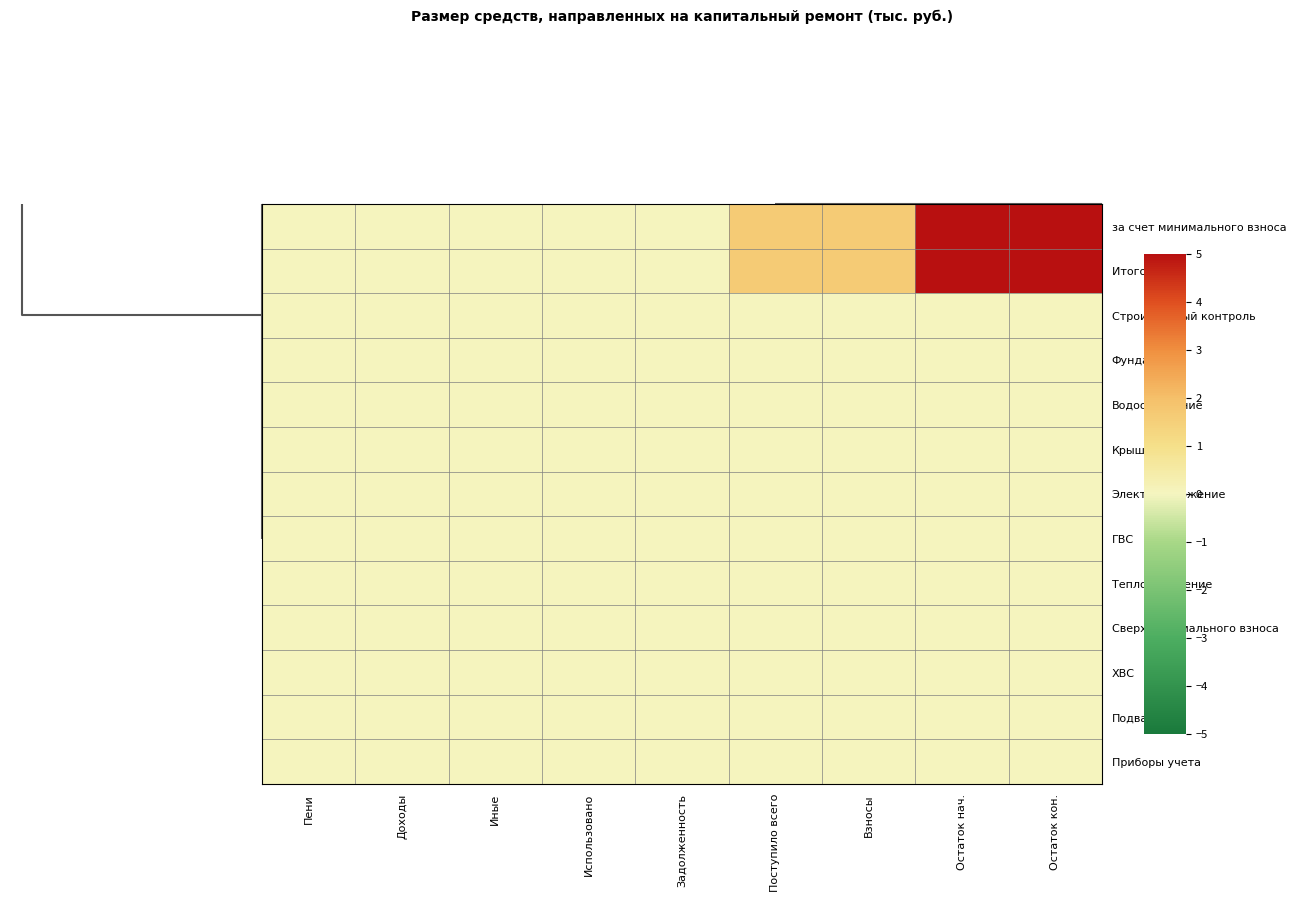

Reading right to left, list all the values displayed in this chart.

за счет минимального взноса: Остаток кон.=39.5	Остаток нач.=37.8	Взносы=1.6	Поступило всего=1.6	Задолженность=0.0	Использовано=0.0	Иные=0.0	Доходы=0.0	Пени=0.0
Итого фонд: Остаток кон.=39.5	Остаток нач.=37.8	Взносы=1.6	Поступило всего=1.6	Задолженность=0.0	Использовано=0.0	Иные=0.0	Доходы=0.0	Пени=0.0
Строительный контроль: Остаток кон.=0.0	Остаток нач.=0.0	Взносы=0.0	Поступило всего=0.0	Задолженность=0.0	Использовано=0.0	Иные=0.0	Доходы=0.0	Пени=0.0
Фундамент: Остаток кон.=0.0	Остаток нач.=0.0	Взносы=0.0	Поступило всего=0.0	Задолженность=0.0	Использовано=0.0	Иные=0.0	Доходы=0.0	Пени=0.0
Водоотведение: Остаток кон.=0.0	Остаток нач.=0.0	Взносы=0.0	Поступило всего=0.0	Задолженность=0.0	Использовано=0.0	Иные=0.0	Доходы=0.0	Пени=0.0
Крыша: Остаток кон.=0.0	Остаток нач.=0.0	Взносы=0.0	Поступило всего=0.0	Задолженность=0.0	Использовано=0.0	Иные=0.0	Доходы=0.0	Пени=0.0
Электроснабжение: Остаток кон.=0.0	Остаток нач.=0.0	Взносы=0.0	Поступило всего=0.0	Задолженность=0.0	Использовано=0.0	Иные=0.0	Доходы=0.0	Пени=0.0
ГВС: Остаток кон.=0.0	Остаток нач.=0.0	Взносы=0.0	Поступило всего=0.0	Задолженность=0.0	Использовано=0.0	Иные=0.0	Доходы=0.0	Пени=0.0
Теплоснабжение: Остаток кон.=0.0	Остаток нач.=0.0	Взносы=0.0	Поступило всего=0.0	Задолженность=0.0	Использовано=0.0	Иные=0.0	Доходы=0.0	Пени=0.0
Сверх минимального взноса: Остаток кон.=0.0	Остаток нач.=0.0	Взносы=0.0	Поступило всего=0.0	Задолженность=0.0	Использовано=0.0	Иные=0.0	Доходы=0.0	Пени=0.0
ХВС: Остаток кон.=0.0	Остаток нач.=0.0	Взносы=0.0	Поступило всего=0.0	Задолженность=0.0	Использовано=0.0	Иные=0.0	Доходы=0.0	Пени=0.0
Подвал: Остаток кон.=0.0	Остаток нач.=0.0	Взносы=0.0	Поступило всего=0.0	Задолженность=0.0	Использовано=0.0	Иные=0.0	Доходы=0.0	Пени=0.0
Приборы учета: Остаток кон.=0.0	Остаток нач.=0.0	Взносы=0.0	Поступило всего=0.0	Задолженность=0.0	Использовано=0.0	Иные=0.0	Доходы=0.0	Пени=0.0